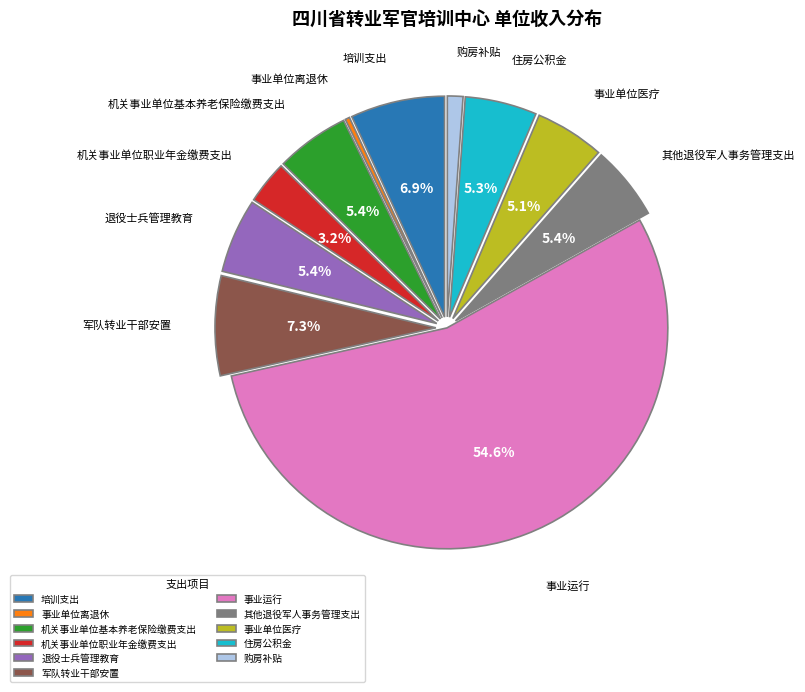

Which slice is the largest?

事业运行